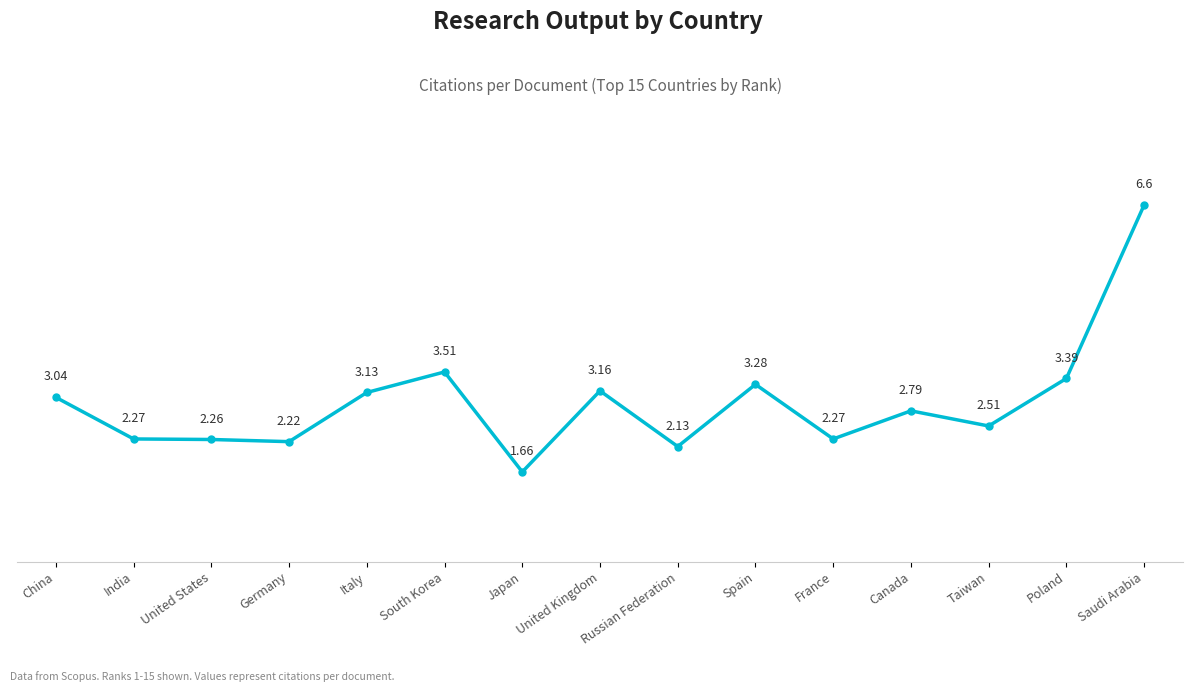

Approximately how many times larger is the value at Italy compared to Canada?

1.1